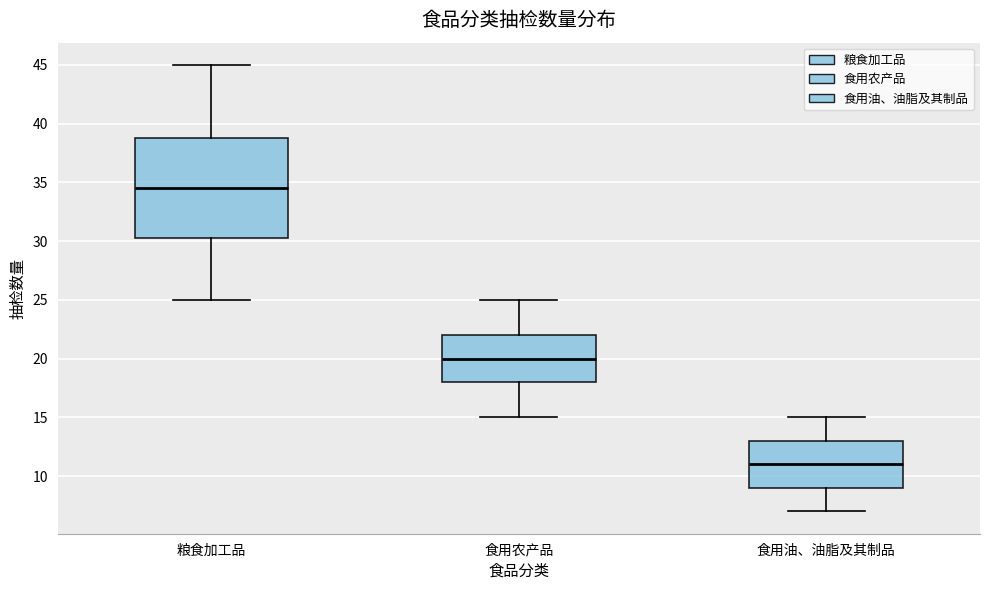

Reading left to right, read every box against the y-axis: the position of its median line, the range the box covers, and the ends of its whiskers. The values are not printed on the chart, so give them approximately, as read against the axis.

粮食加工品: median 34.5, box 30.5 to 39.0, whiskers 25.0 to 45.0
食用农产品: median 20.0, box 18.0 to 22.0, whiskers 15.0 to 25.0
食用油、油脂及其制品: median 11.0, box 9.0 to 13.0, whiskers 7.0 to 15.0